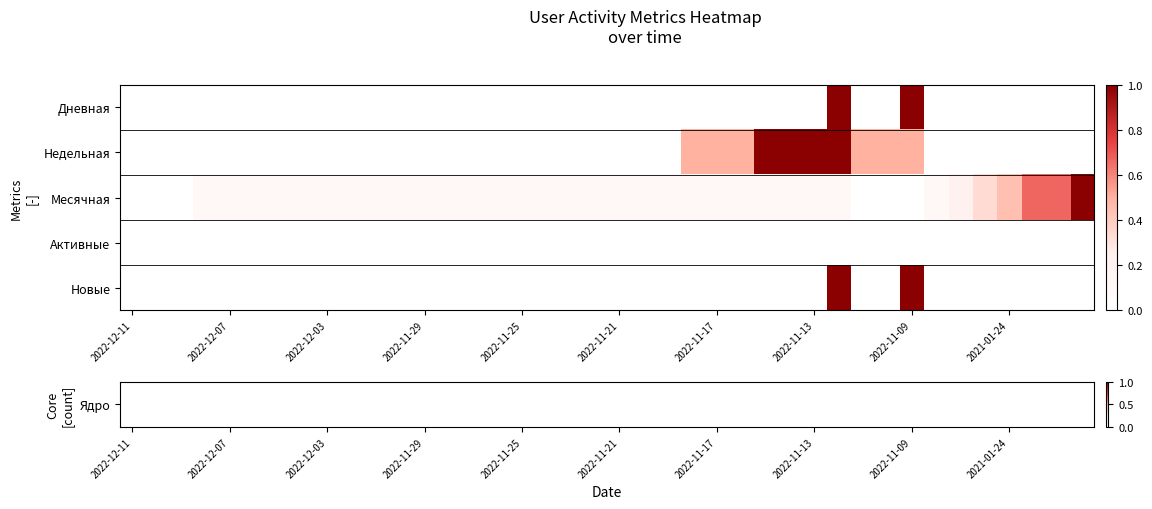

At how many categories does at least one series exceed 0?

37